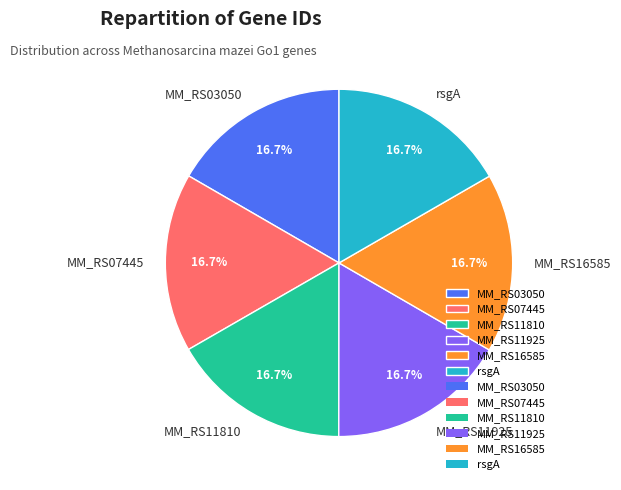

How many segments does this pie chart have?

6